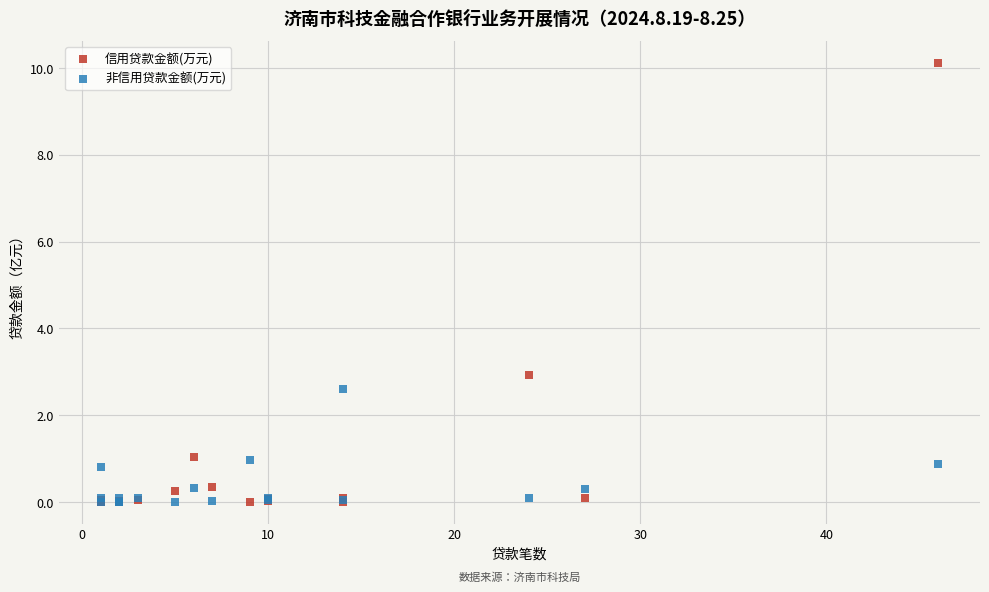

In the 信用贷款金额(万元) series, what Y value is closest to 5?

2.9